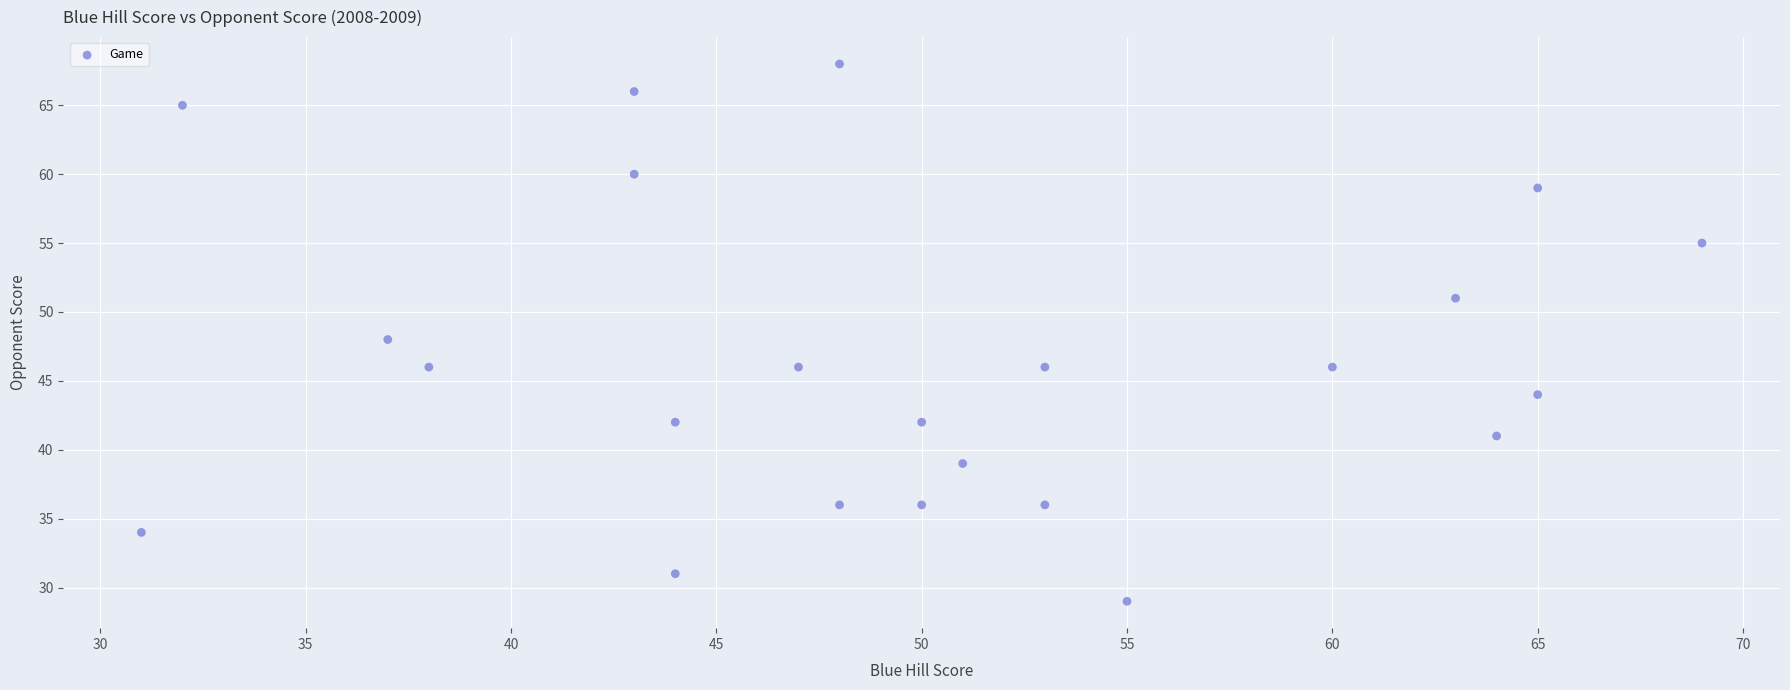

What is the range of Y values (max minus min)?

39